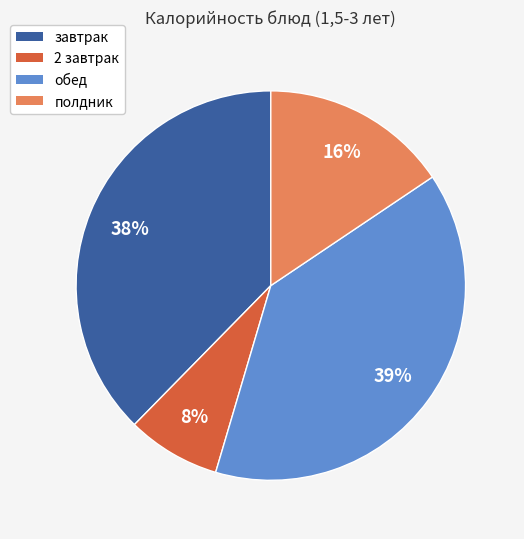

Does обед represent more than half of the total?

No